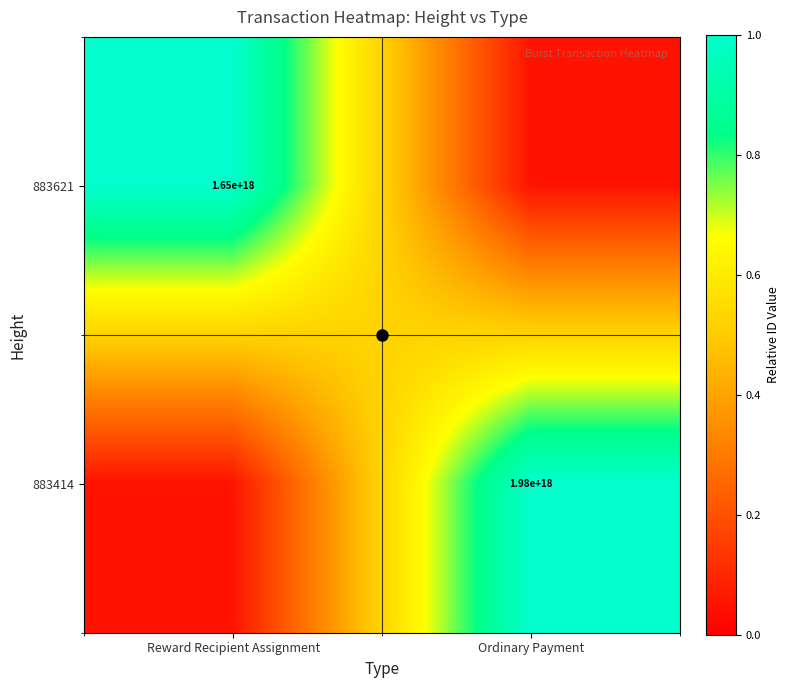

The value of 883414 at Reward Recipient Assignment is 0.1. True or false?

True